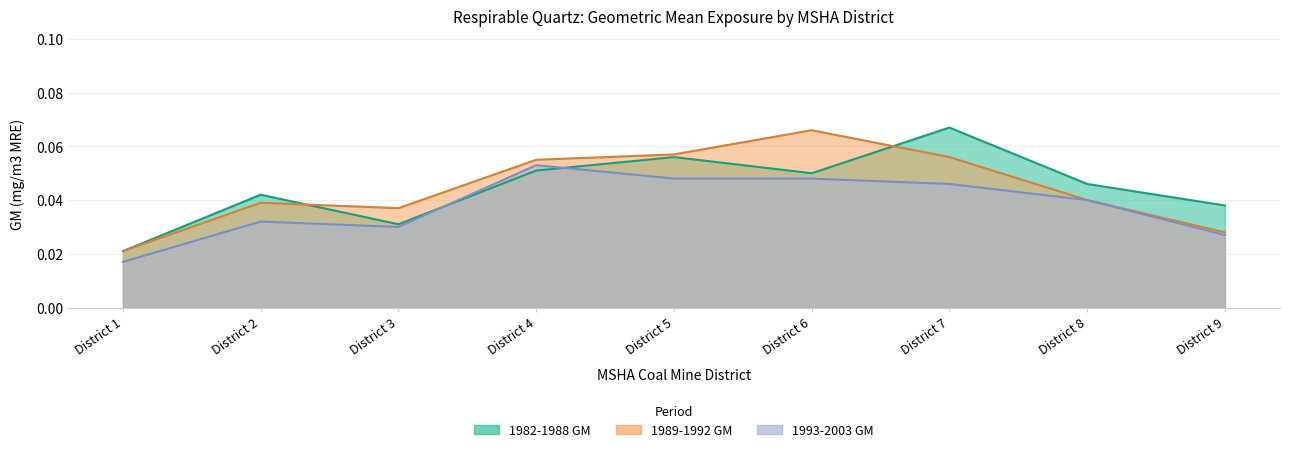

Between which two adjacent categories do 1982-1988 GM and 1989-1992 GM first intersect?

District 2 and District 3